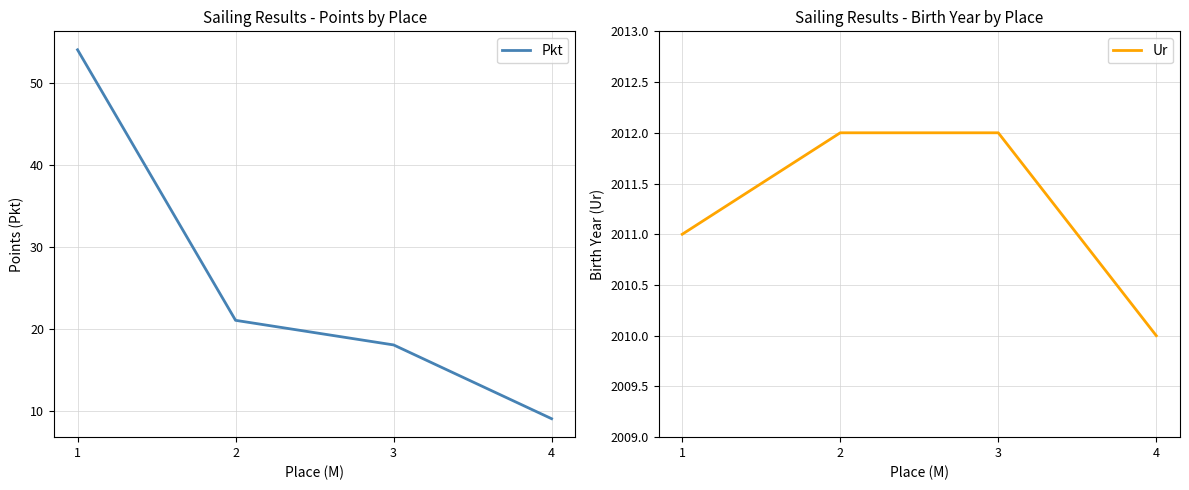

Is it true that Pkt equals 9 at 4?

True